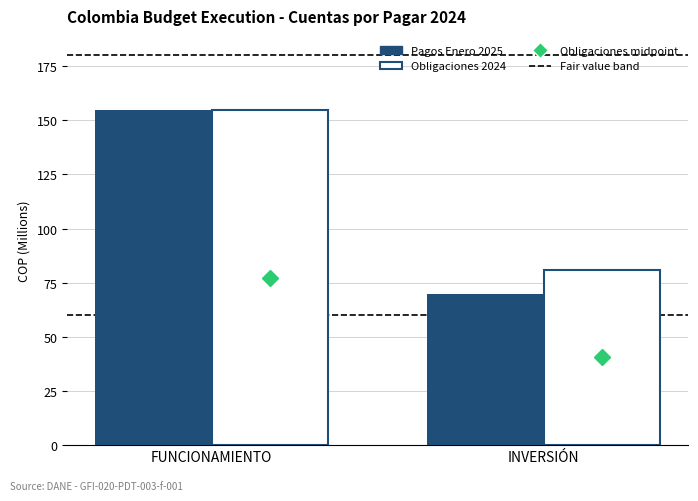

Reading left to right, transcribe all the data shown in this chart.

Pagos Enero 2025: FUNCIONAMIENTO=154.7	INVERSIÓN=69.6
Obligaciones 2024: FUNCIONAMIENTO=154.7	INVERSIÓN=80.8